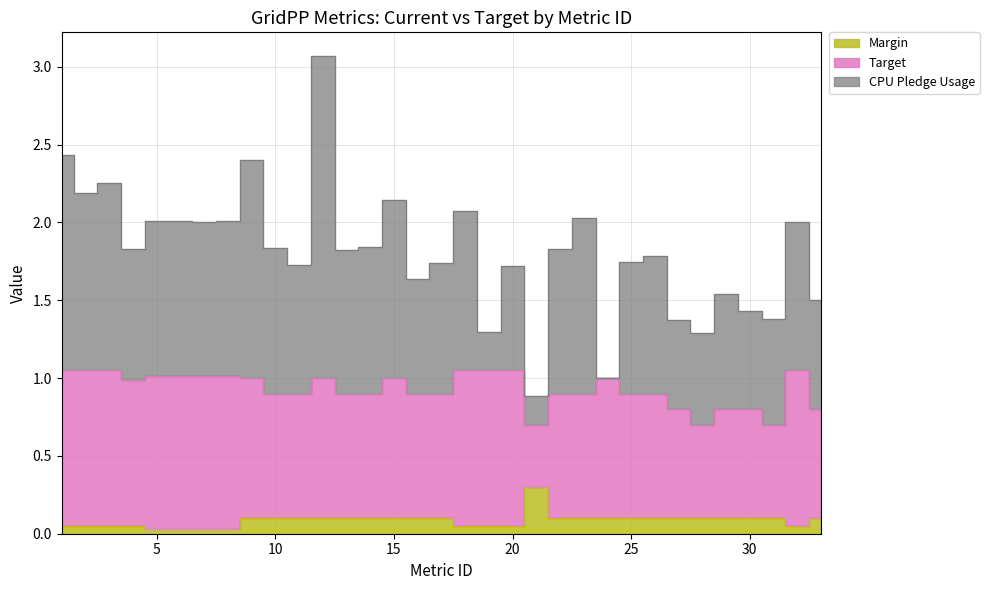

True or false: Target and CPU Pledge Usage cross at least once.

True